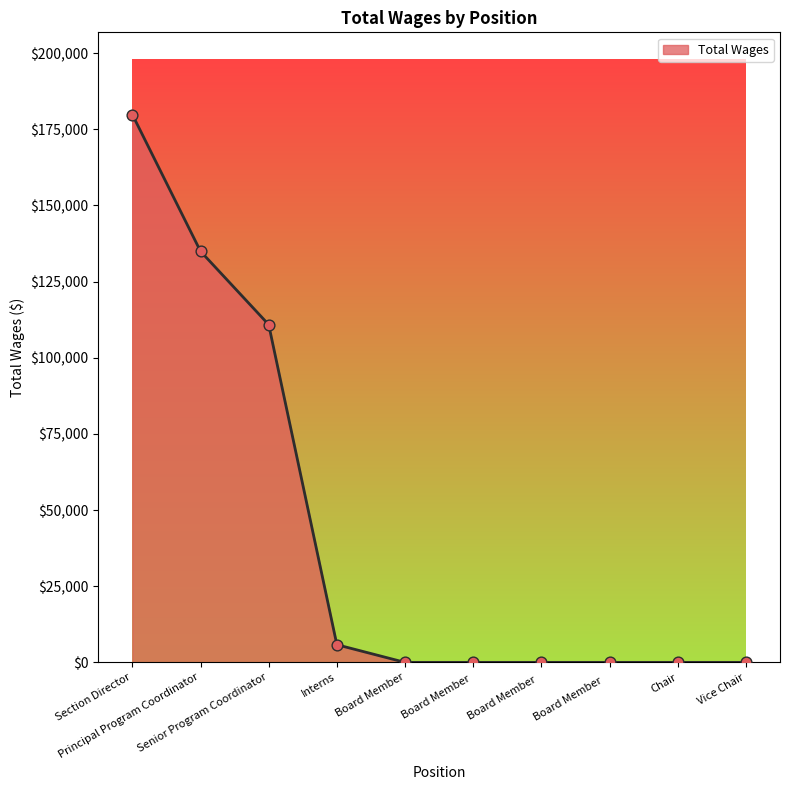

What is the change in value from Interns to Chair?

-5800